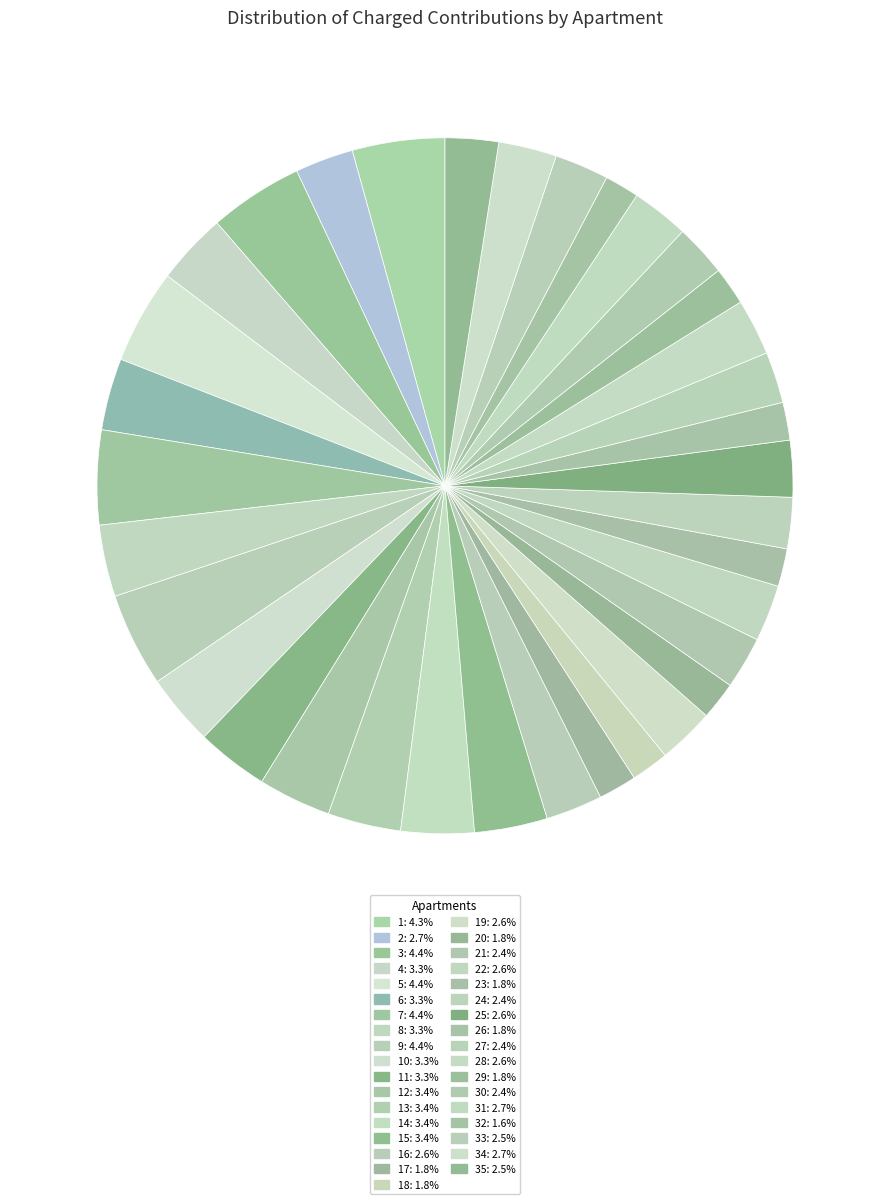

Which slice is the smallest?

32